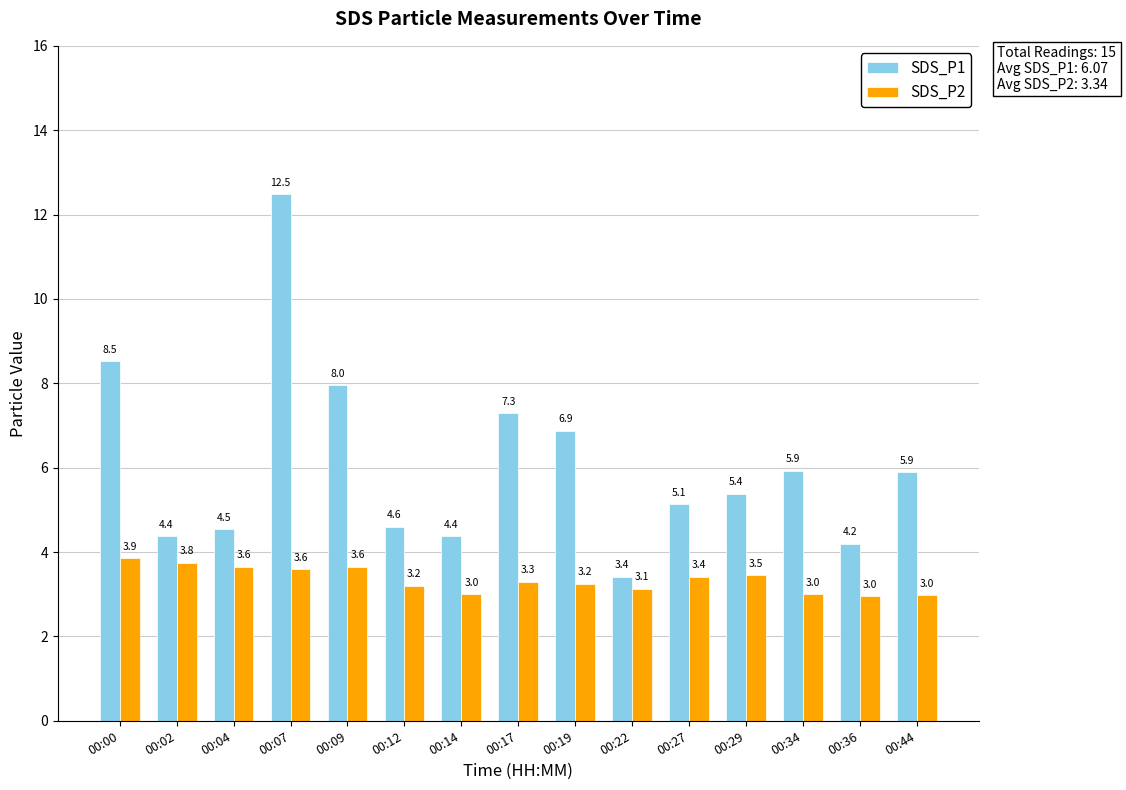

What is the sum of the SDS_P2 values at 00:14 and 00:04?

6.7